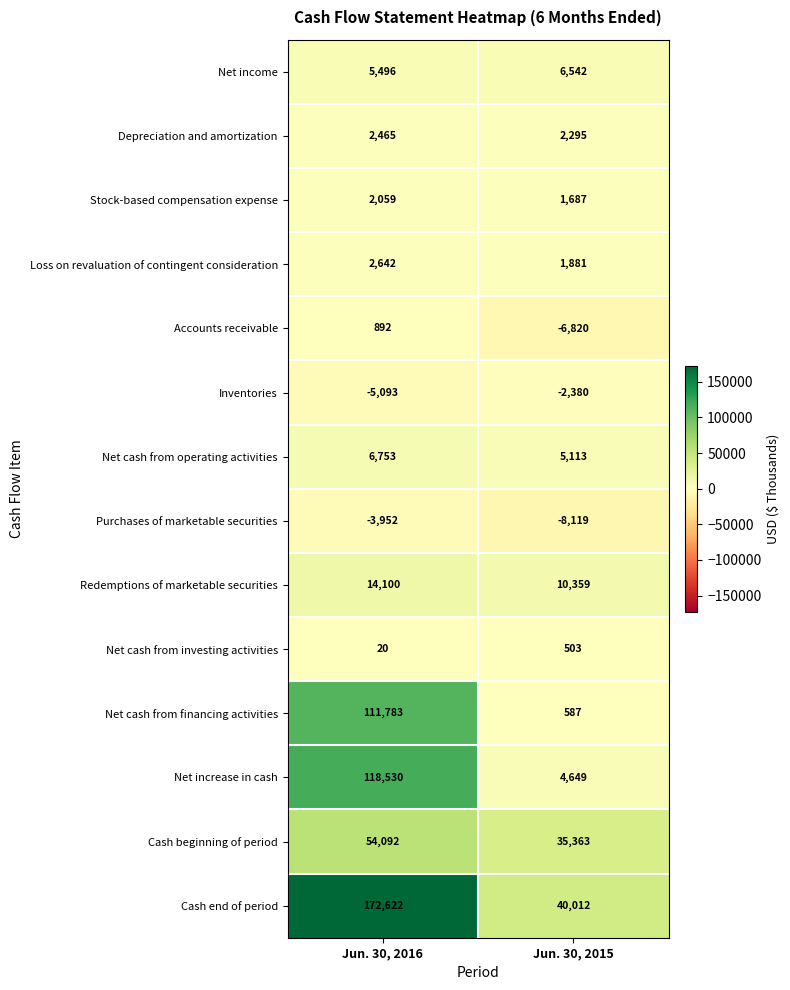

At which label is Cash beginning of period closest to 44727?

Jun. 30, 2015